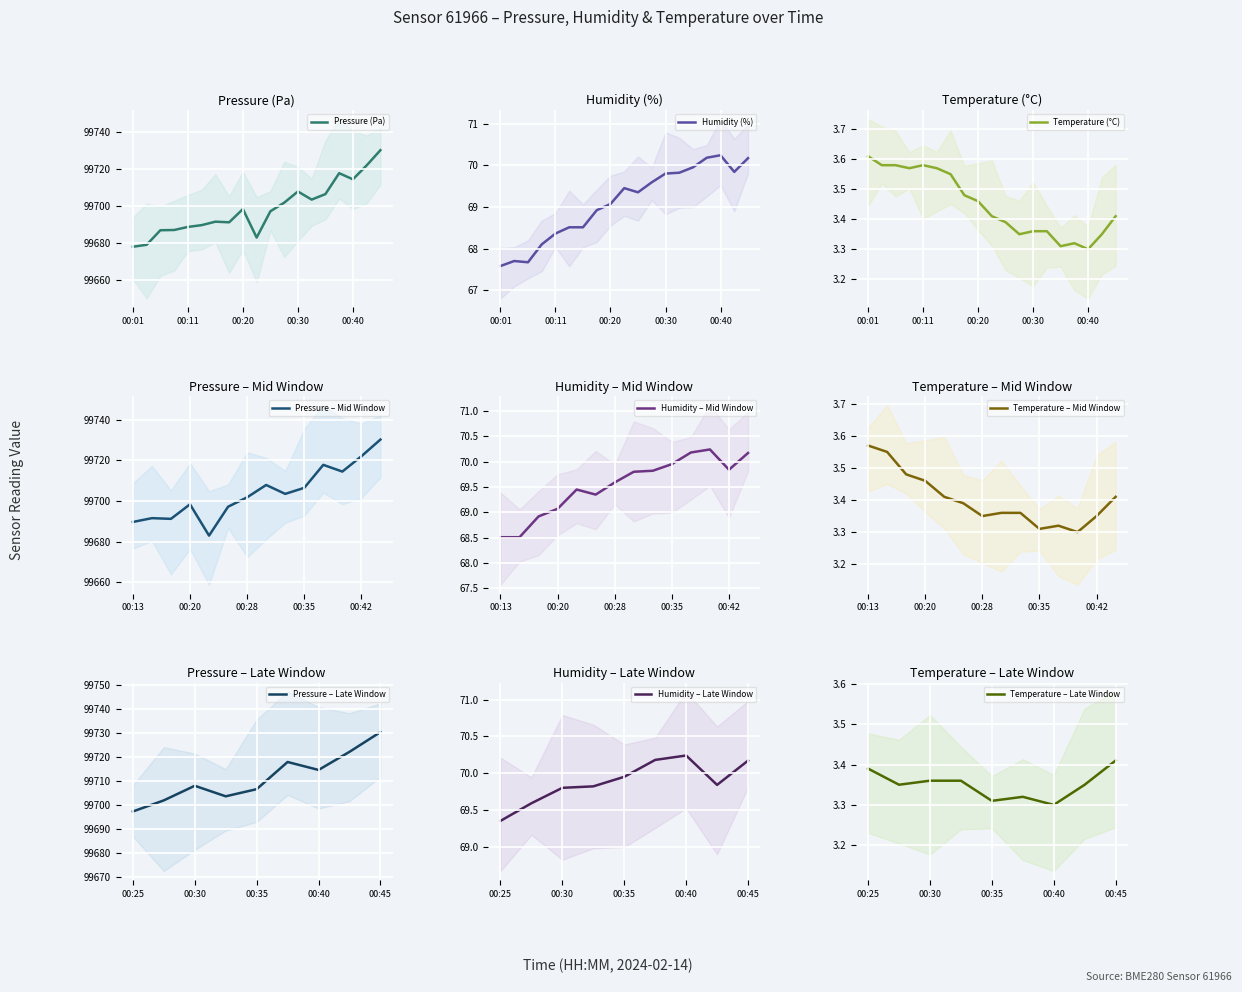

Which category has the highest value in the humidity series?

00:40